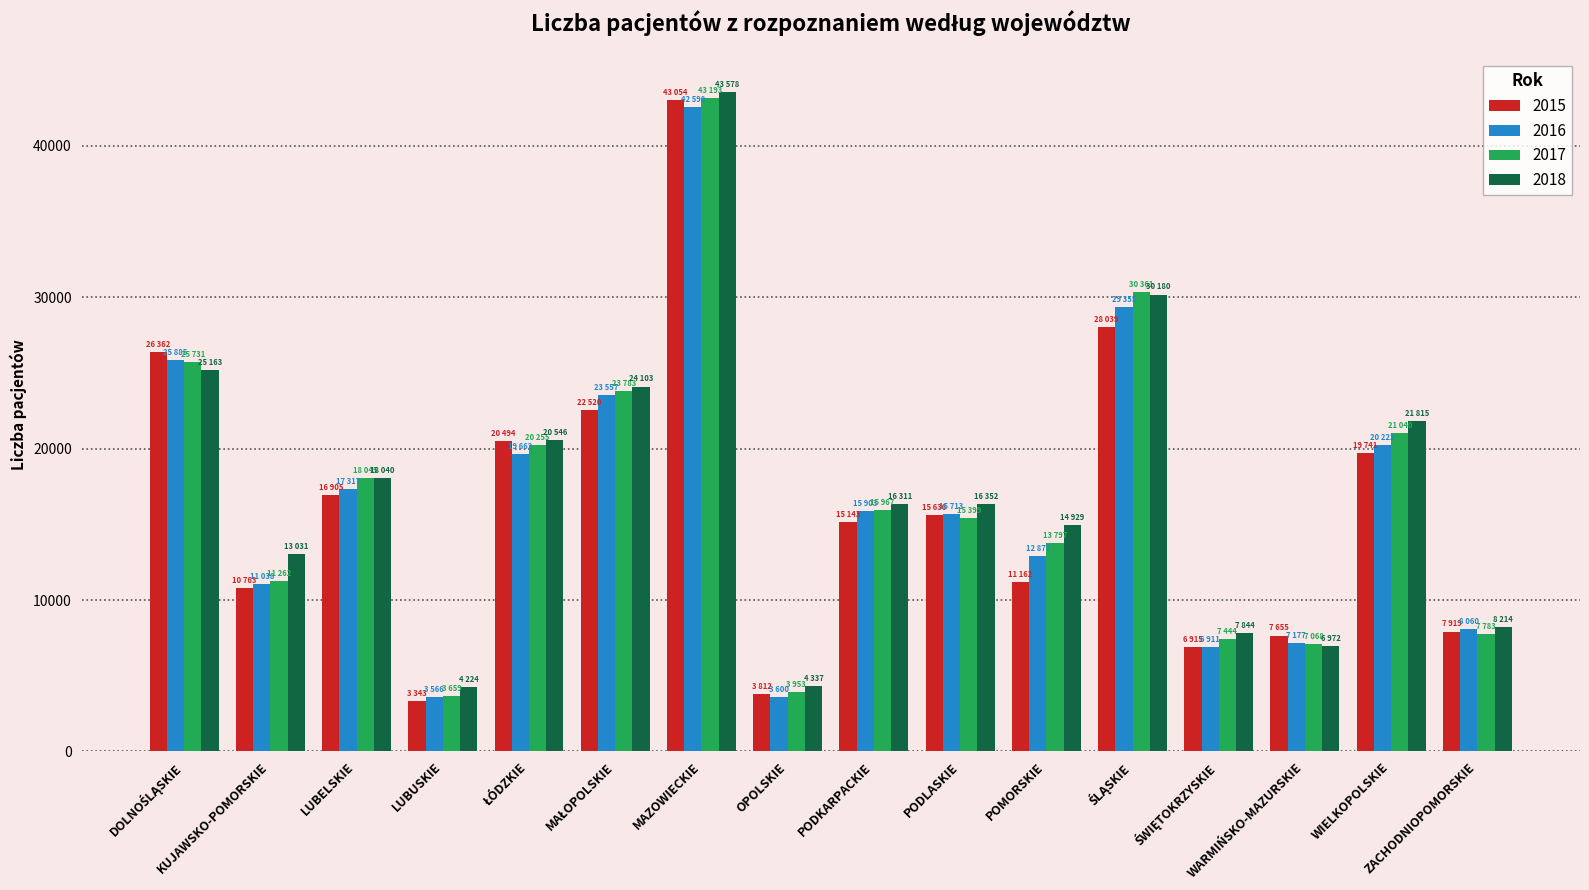

What is the difference between the maximum and second lowest values in the 2017 series?

39240